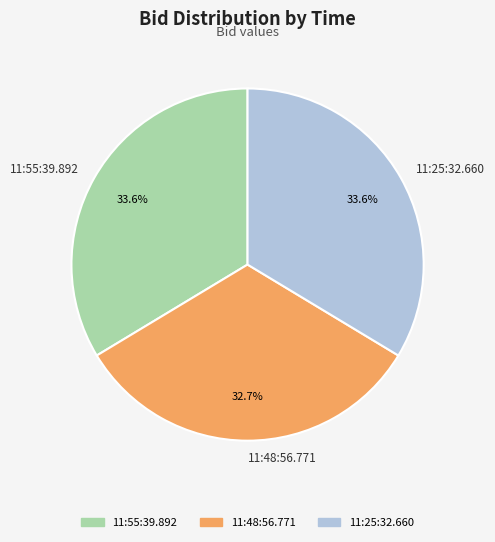

To the nearest percent, what percentage of the pie is 11:55:39.892?

34%